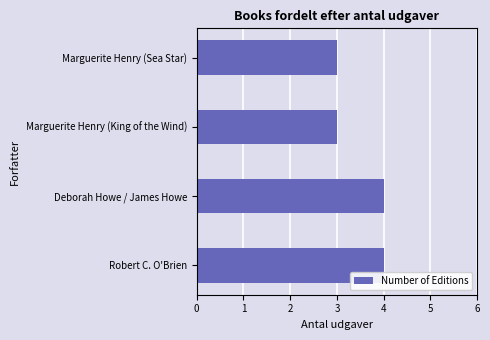

Read the value at Deborah Howe / James Howe.

4